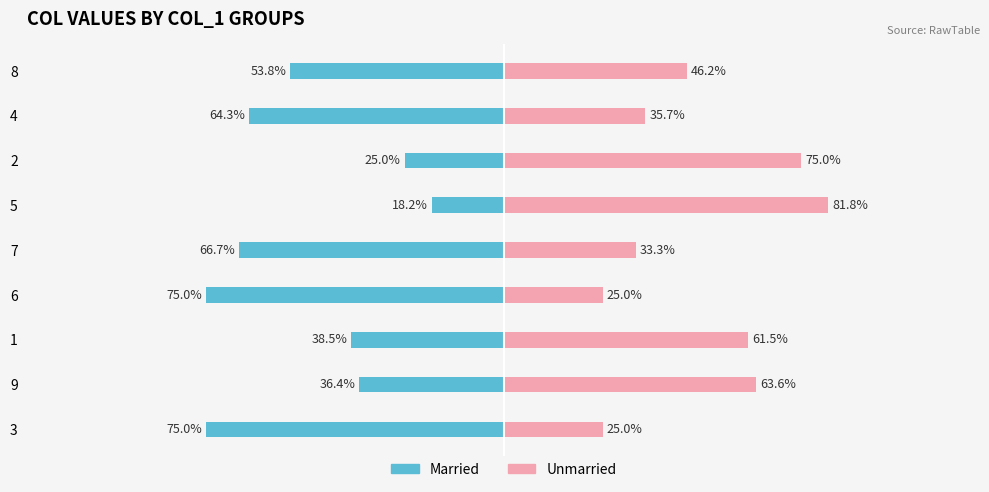

How many data points in Married are less than -53?

5